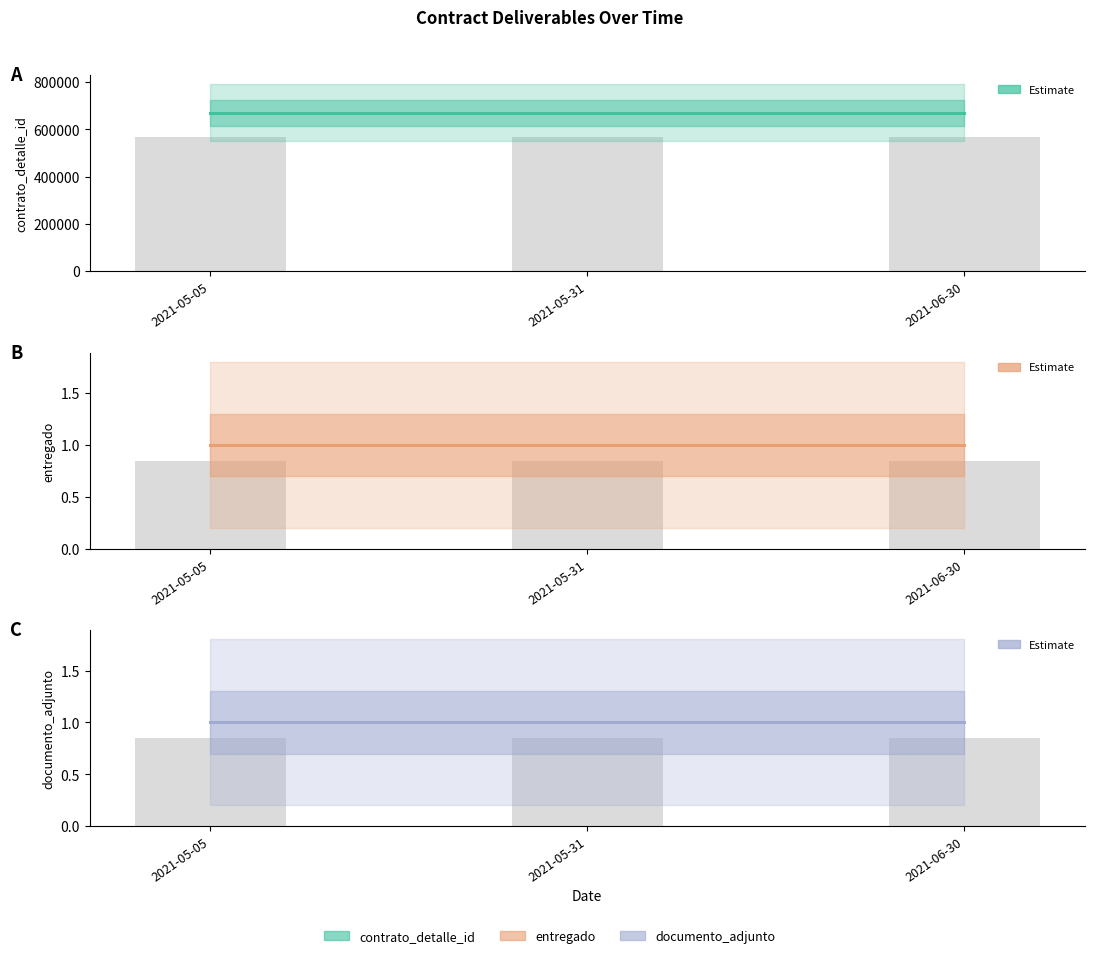

Does the chart contain any negative values?

No